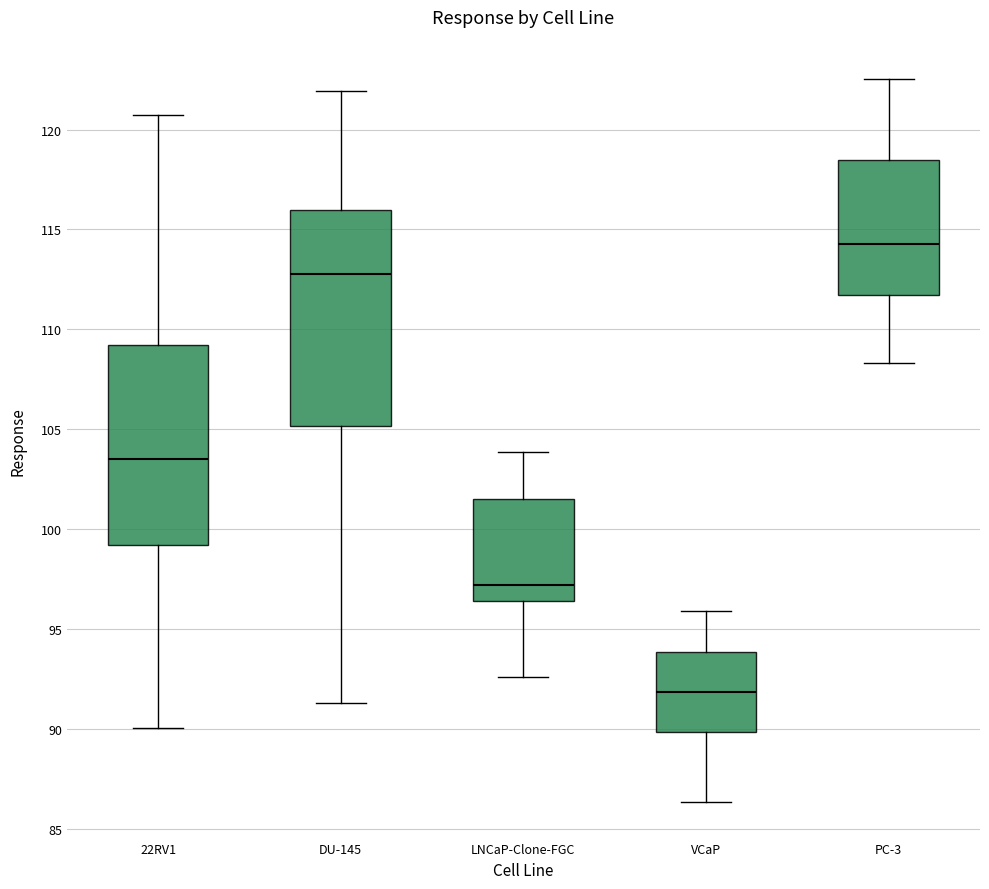

Which box has the lowest median line?

VCaP